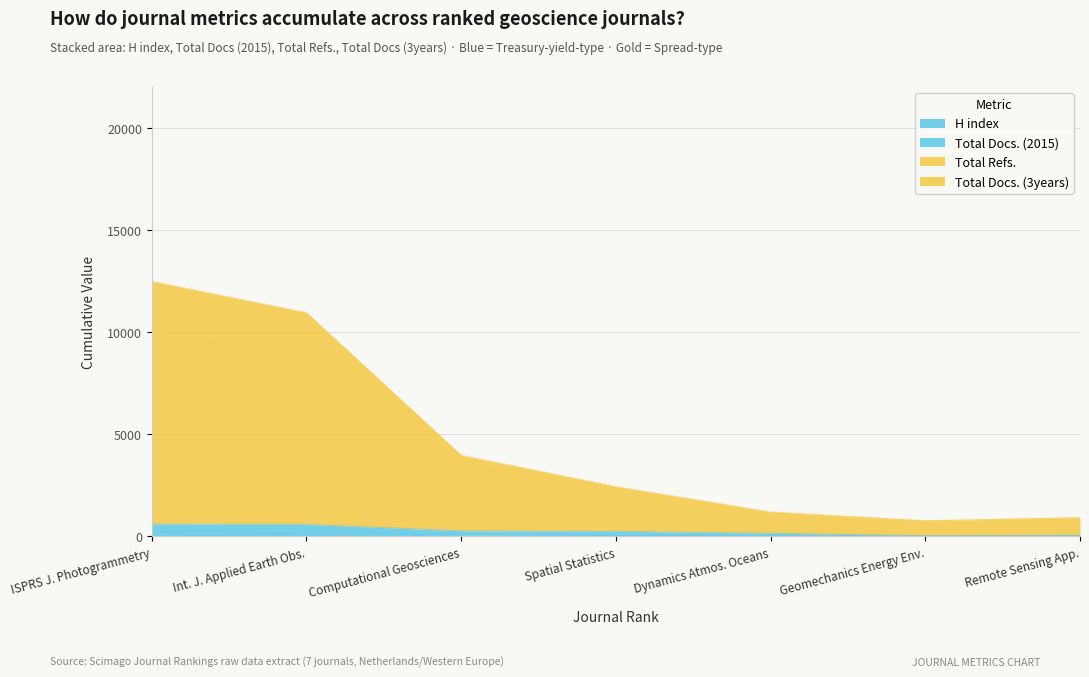

Does the chart have visible grid lines?

Yes